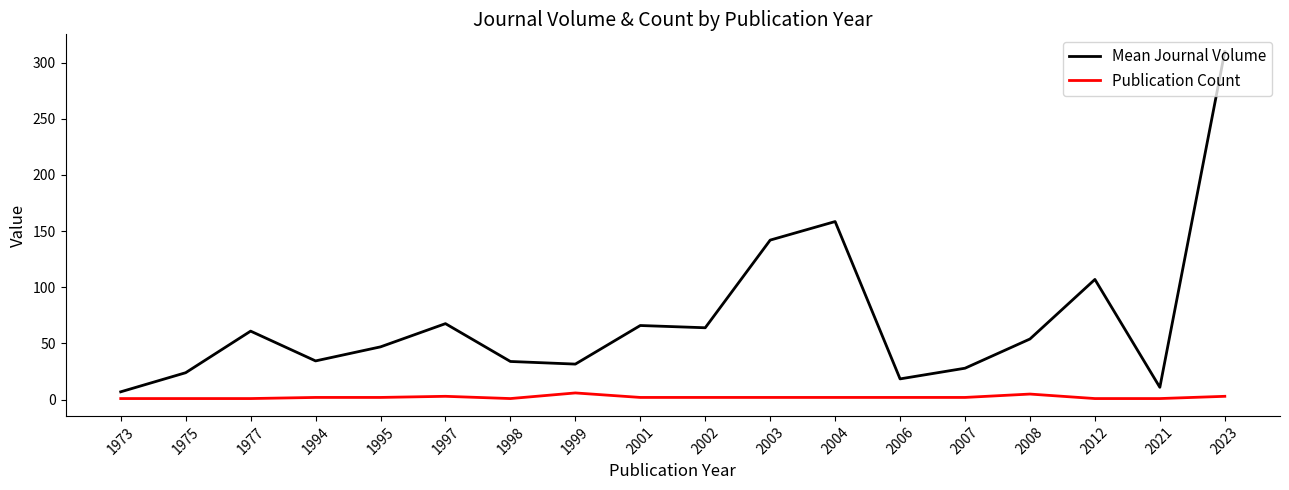

What is the sum of the Publication Count values at 1977 and 1973?

2.0